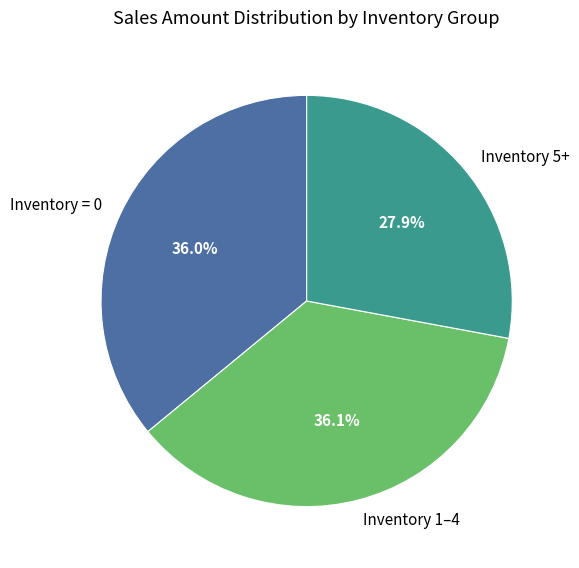

Which slice is the smallest?

Inventory 5+